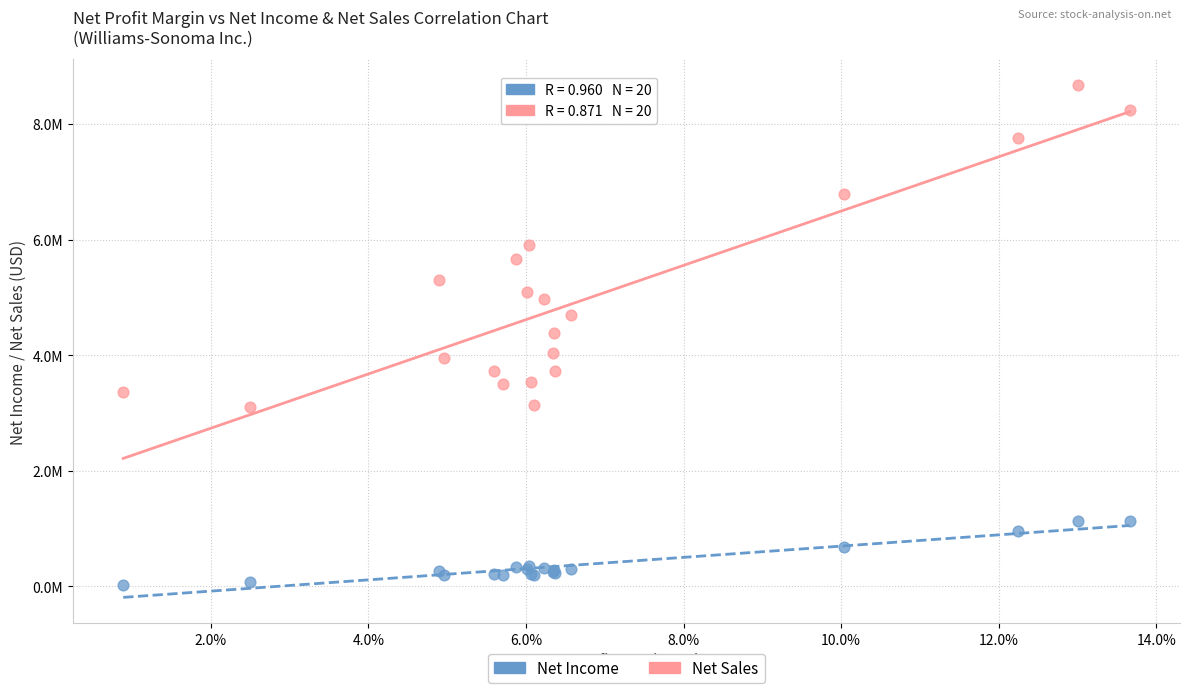

Which series contains the lowest Y value?

Net Income